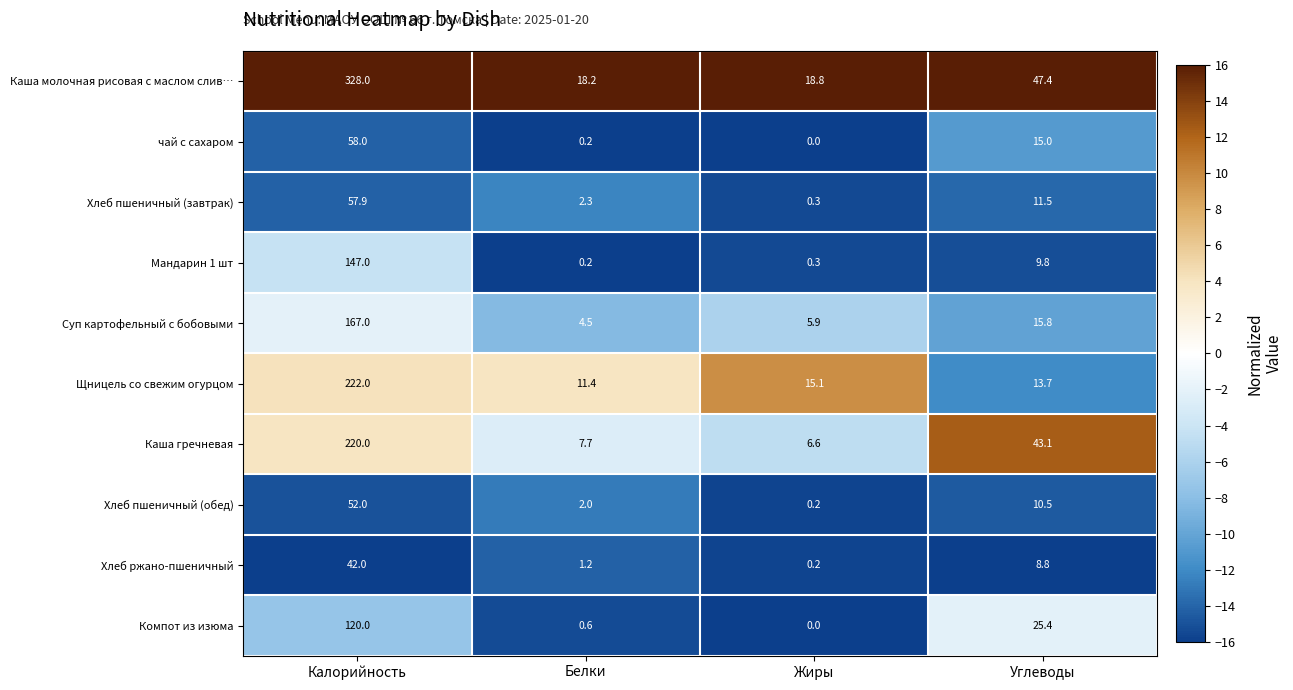

Which category has the highest value across all series?

Калорийность